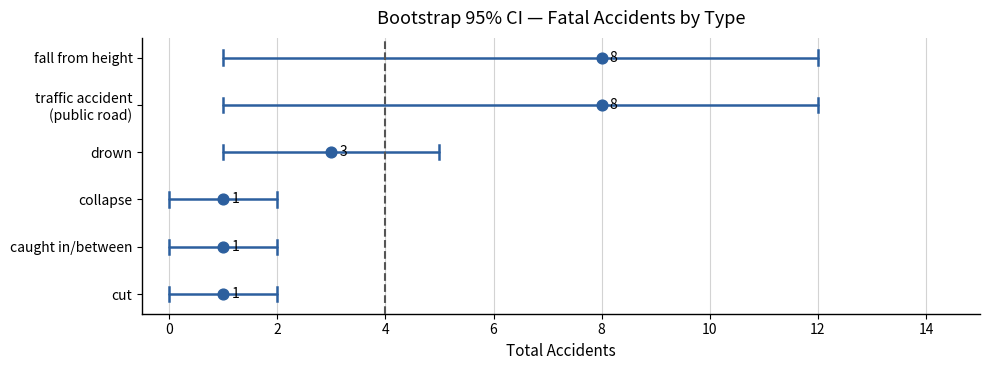

What are all the series names shown in the legend?

fall from height, traffic accident (public road), drown, collapse, caught in/between, cut